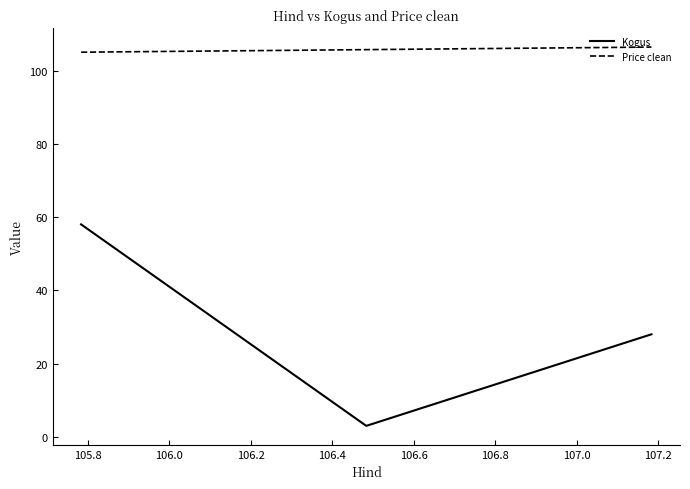

What are all the series names shown in the legend?

Kogus, Price clean